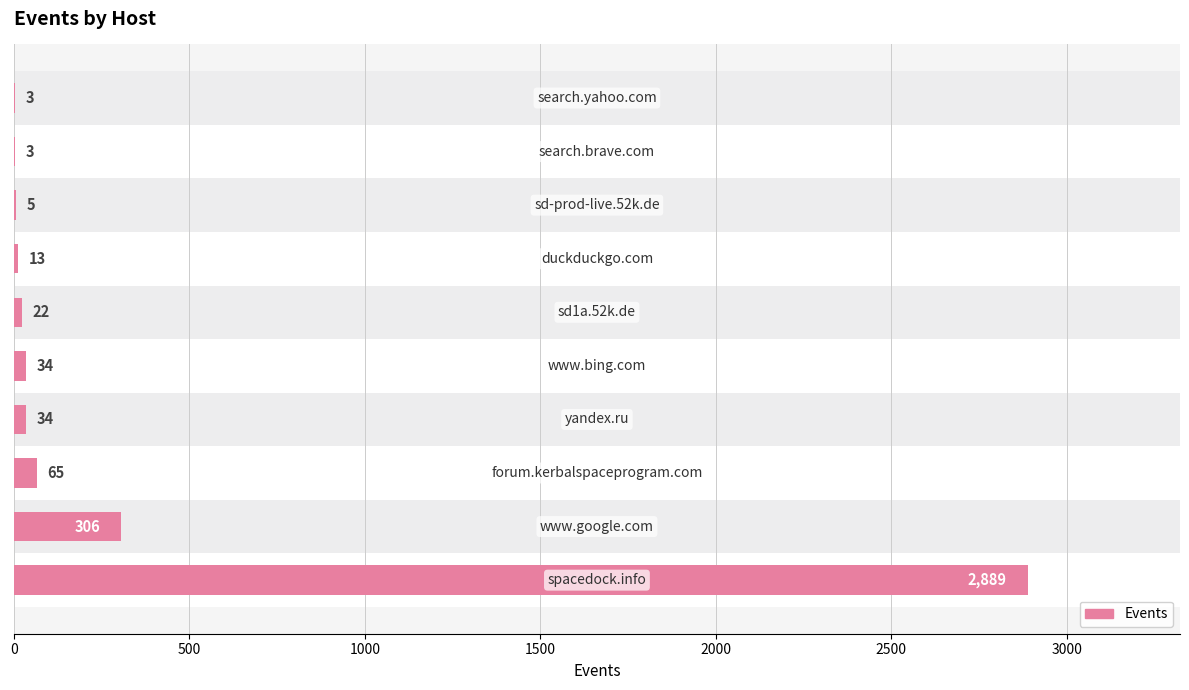

What is the value of the 9th bar from the left?

3